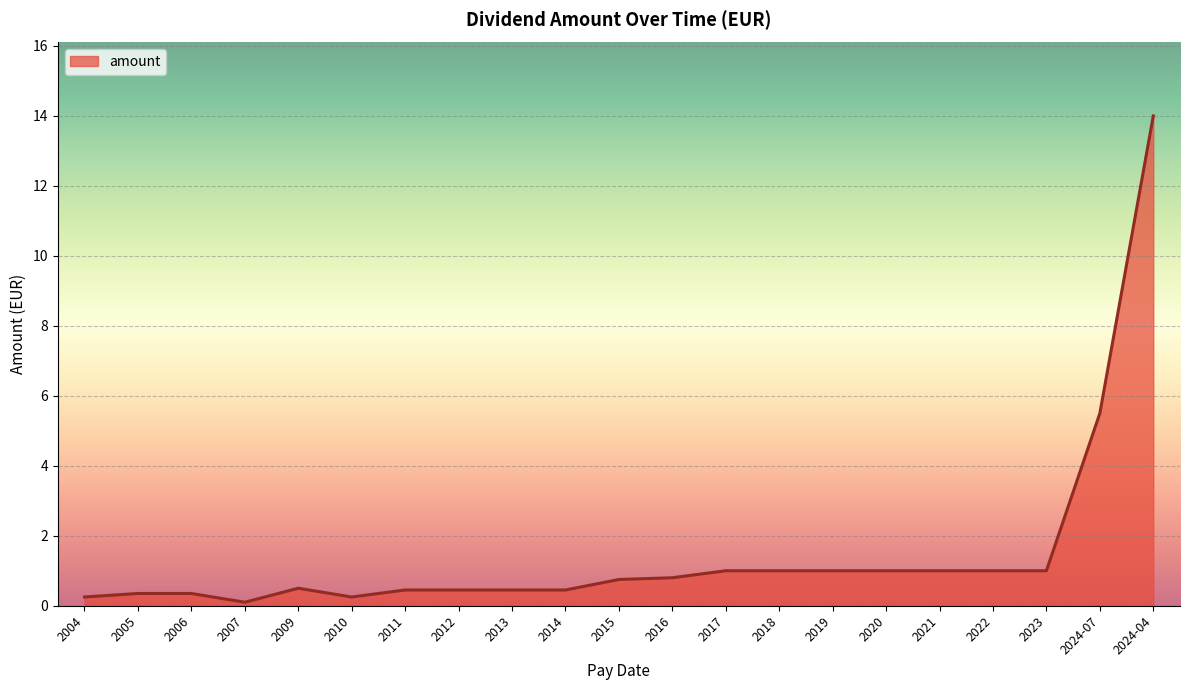

Which label corresponds to the largest value in the chart?

2024-04